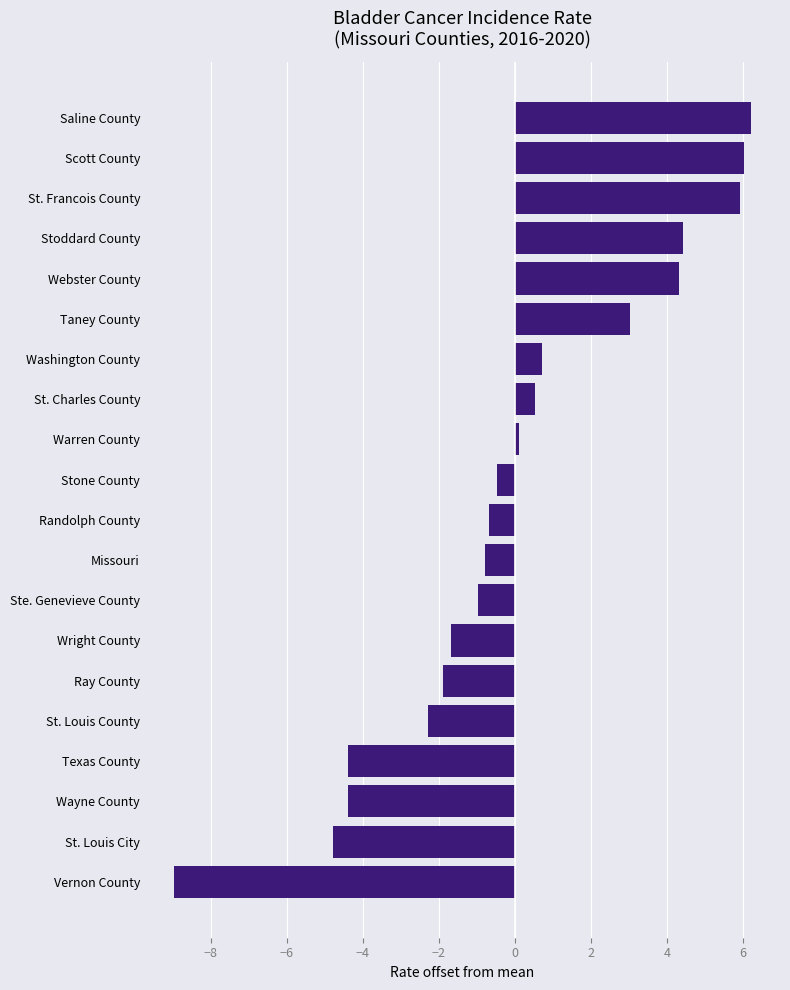

Reading bottom to top, extract all data points from this chart.

Vernon County=-9.0	St. Louis City=-4.8	Wayne County=-4.4	Texas County=-4.4	St. Louis County=-2.3	Ray County=-1.9	Wright County=-1.7	Ste. Genevieve County=-1.0	Missouri=-0.8	Randolph County=-0.7	Stone County=-0.5	Warren County=0.1	St. Charles County=0.5	Washington County=0.7	Taney County=3.0	Webster County=4.3	Stoddard County=4.4	St. Francois County=5.9	Scott County=6.0	Saline County=6.2